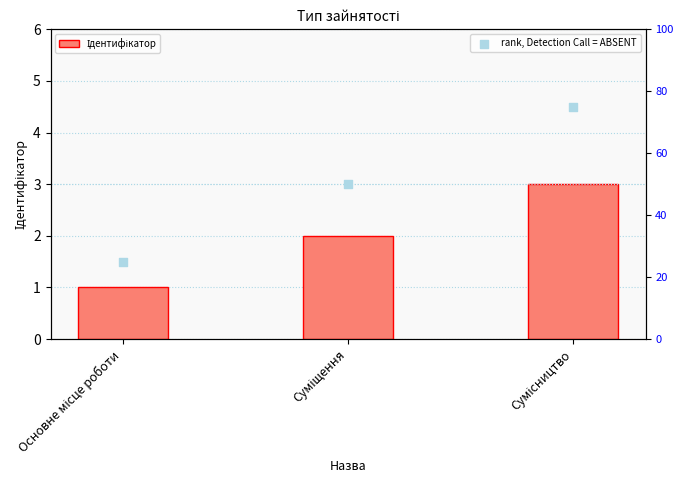

Which series has the largest total across all categories?

rank, Detection Call = ABSENT